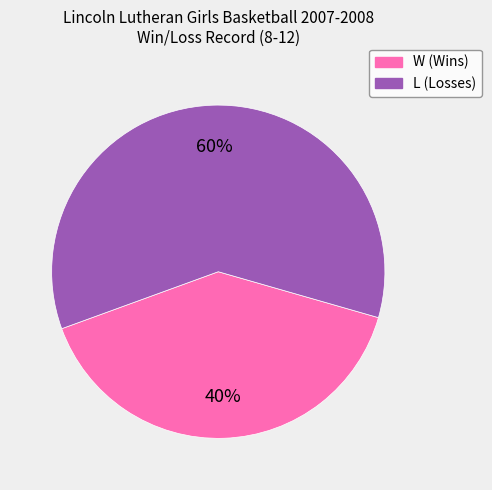

To the nearest percent, what is the difference between the largest and smallest slice percentages?

20%